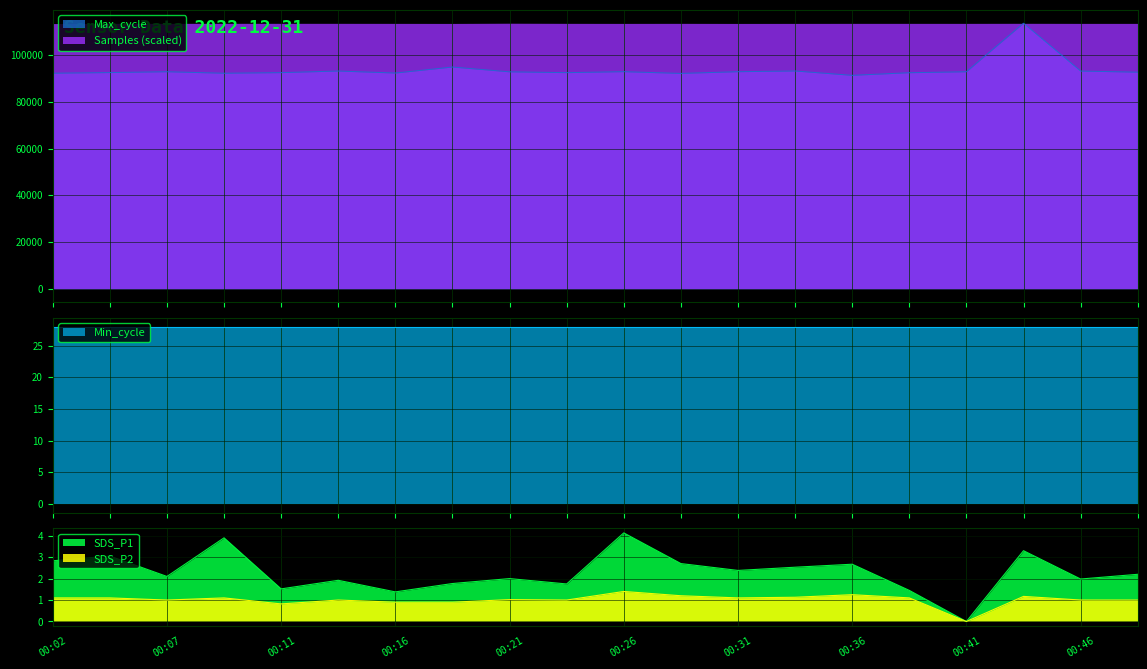

At how many categories does at least one series exceed 98610?

1